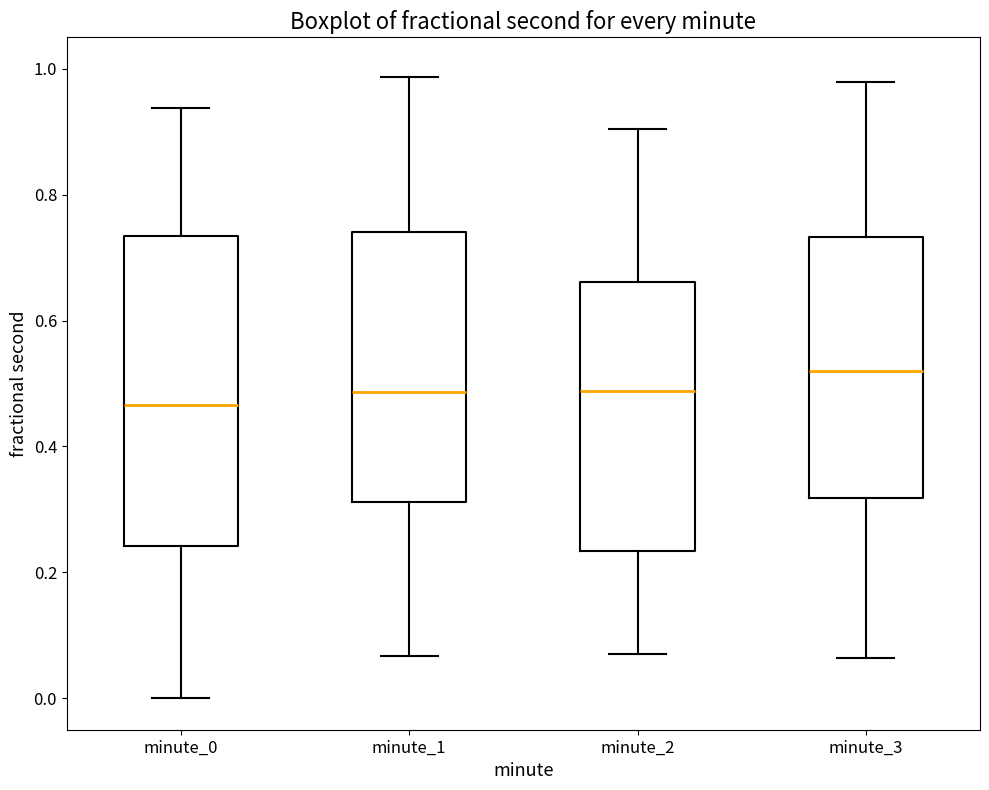

Which box is the tallest, from its lower edge to its upper edge?

minute_0